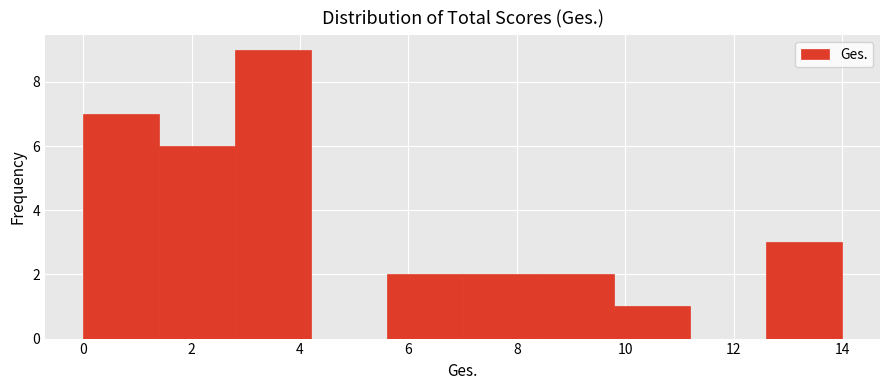

Reading left to right, list every bar in this chart as the range it spans on the x-axis followed by its height. The values are not printed on the chart, so give them approximately, as read against the axis.

0.0 to 1.4: 7
1.4 to 2.8: 6
2.8 to 4.2: 9
4.2 to 5.6: 0
5.6 to 7.0: 2
7.0 to 8.4: 2
8.4 to 9.8: 2
9.8 to 11.2: 1
11.2 to 12.6: 0
12.6 to 14.0: 3